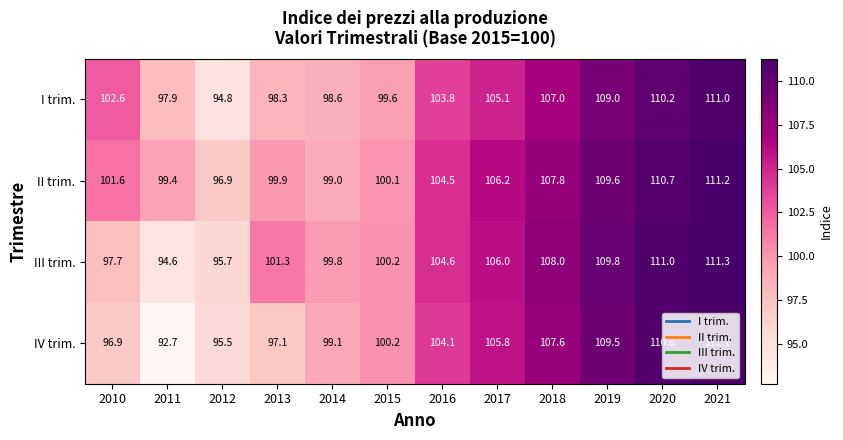

True or false: II trim. has a value of 178.3 at 2020.

False